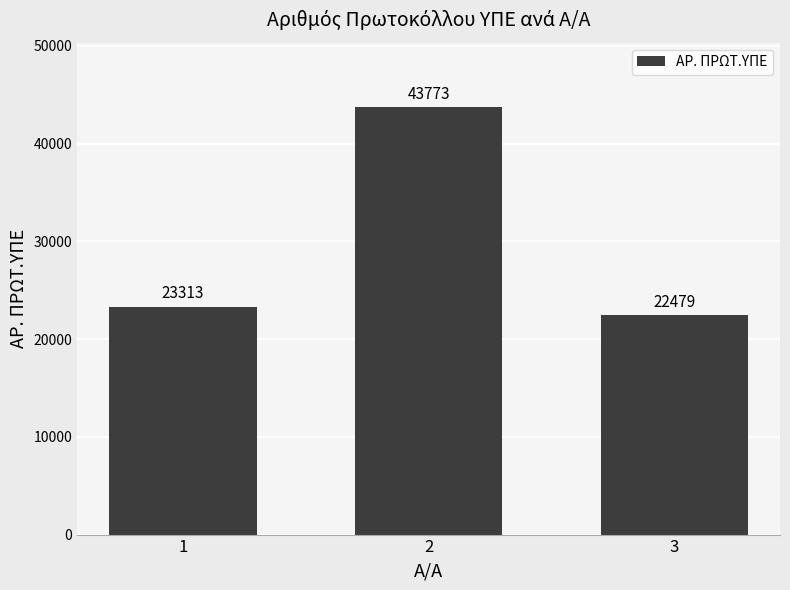

Which label corresponds to the largest value in the chart?

2